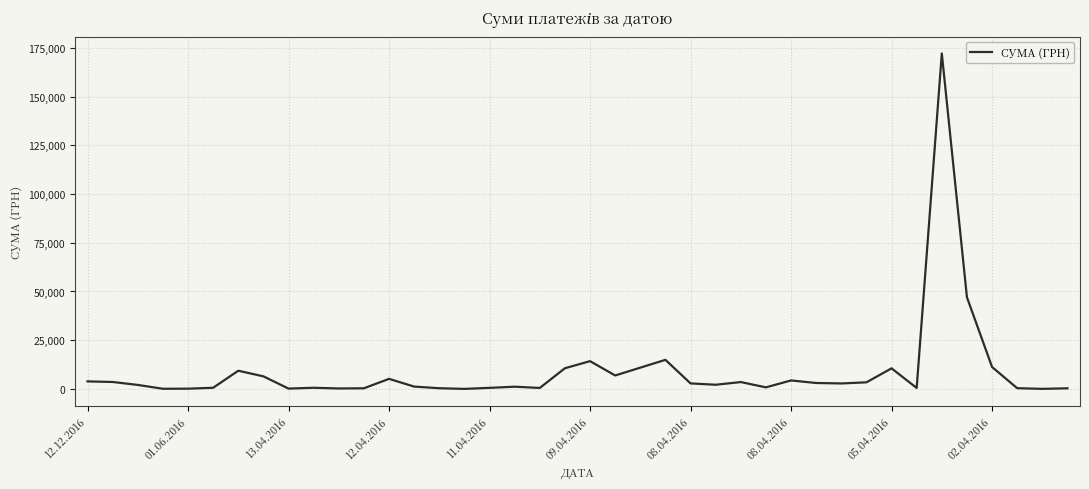

What is the difference between the maximum and minimum values?

172128.5